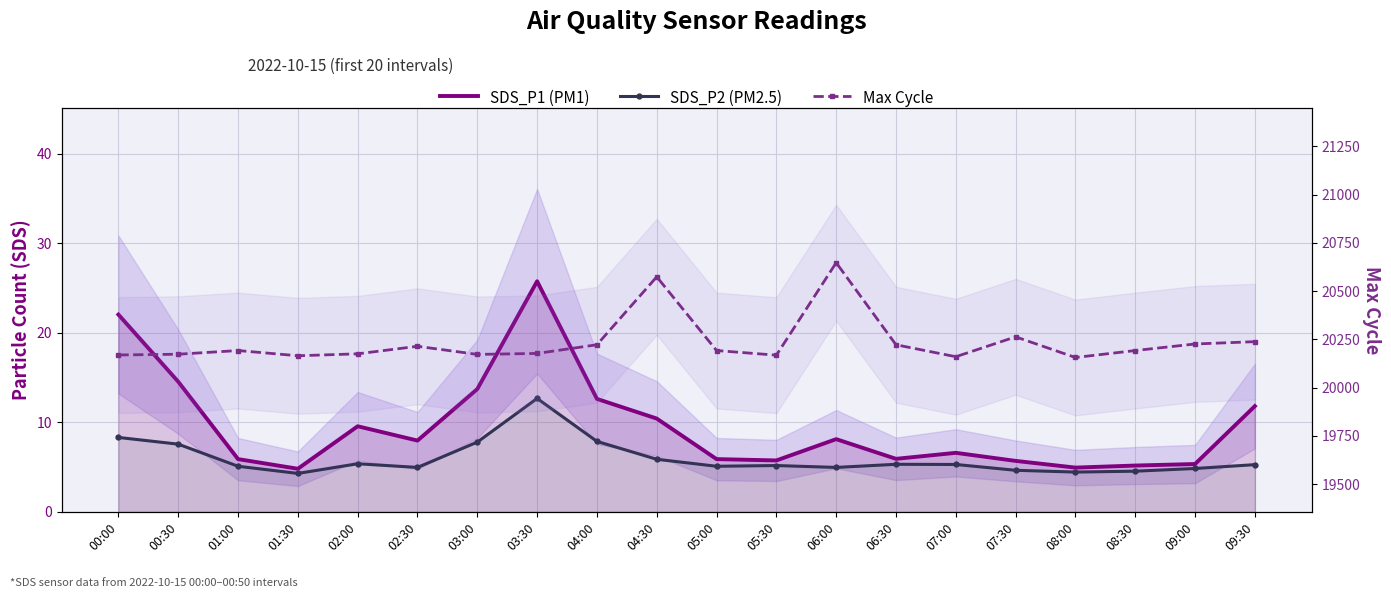

Reading left to right, transcribe all the data shown in this chart.

SDS_P1 (PM1): 22.1	14.6	5.9	4.8	9.6	8.0	13.7	25.8	12.6	10.4	5.9	5.8	8.1	5.9	6.6	5.7	5.0	5.2	5.3	11.8
SDS_P2 (PM2.5): 8.3	7.6	5.1	4.3	5.4	5.0	7.8	12.7	7.9	5.9	5.1	5.2	5.0	5.3	5.3	4.7	4.5	4.5	4.8	5.3
Max Cycle: 20169.0	20173.0	20192.0	20165.0	20175.0	20214.0	20172.0	20177.0	20222.0	20574.0	20192.0	20168.0	20647.0	20222.0	20160.0	20263.0	20156.0	20192.0	20226.0	20238.0